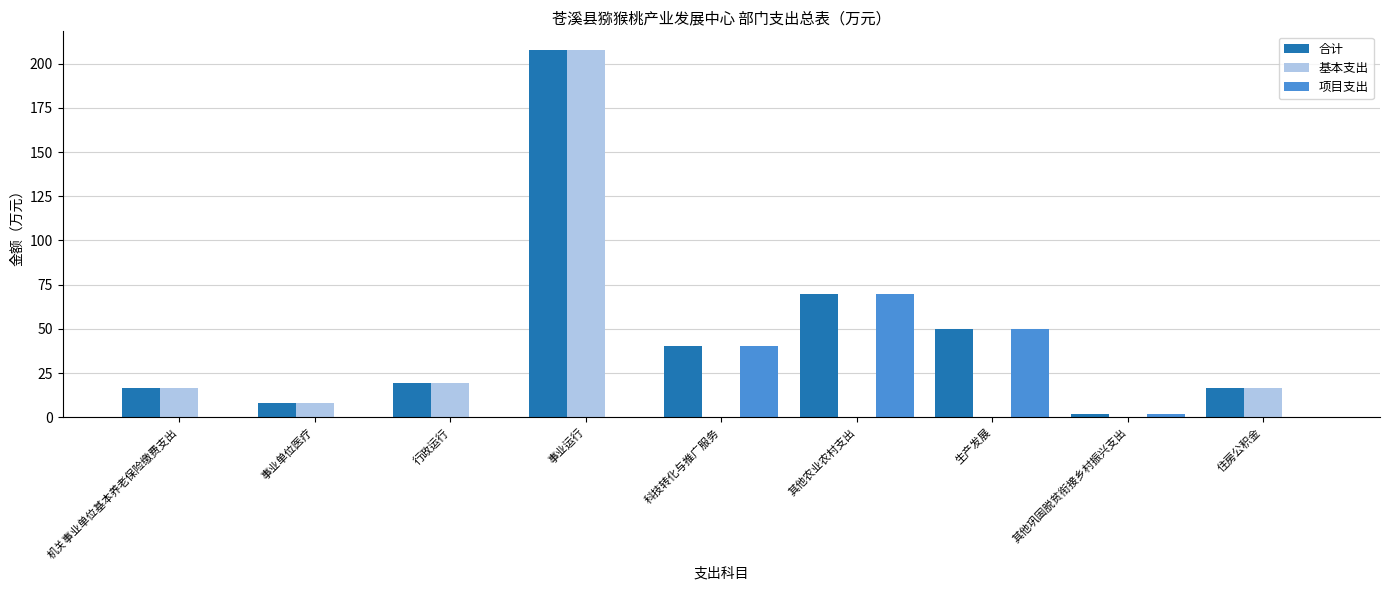

The value of 基本支出 at 住房公积金 is 16.4. True or false?

True